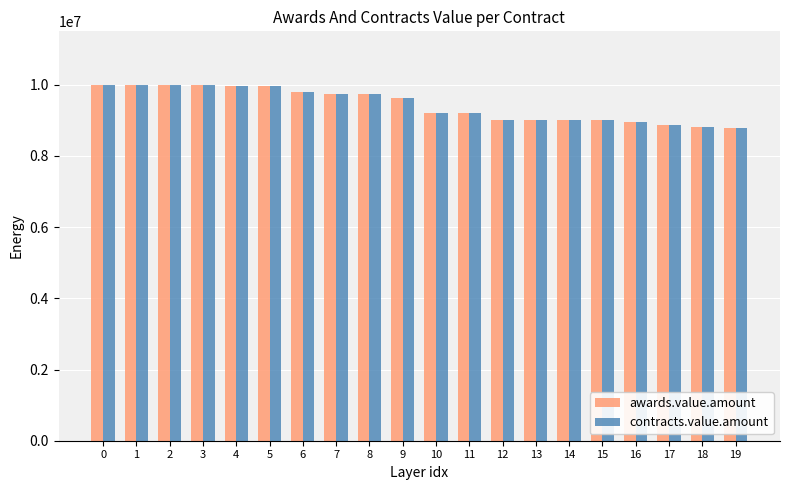

What is the difference between the second highest and second lowest values in the awards.value.amount series?

1192000.0